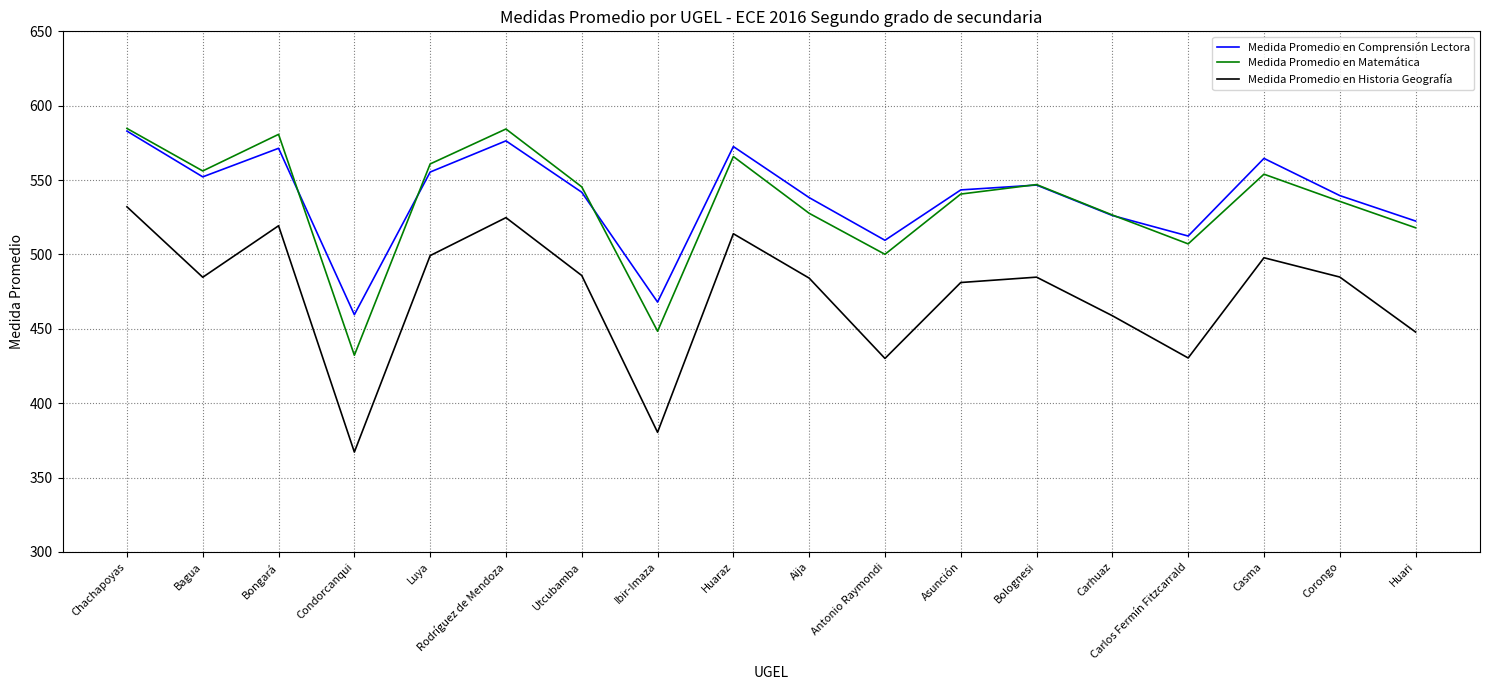

Where is Medida Promedio en Historia Geografía nearest to the value 449?

Huari